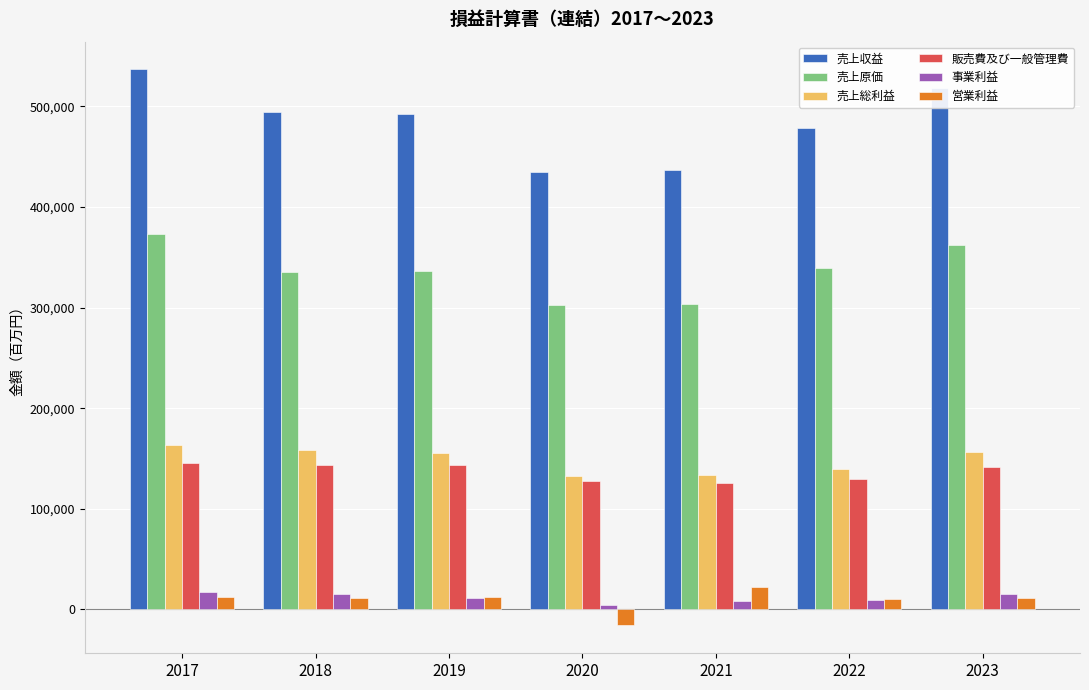

True or false: 売上原価 has a value of 529886 at 2020.

False